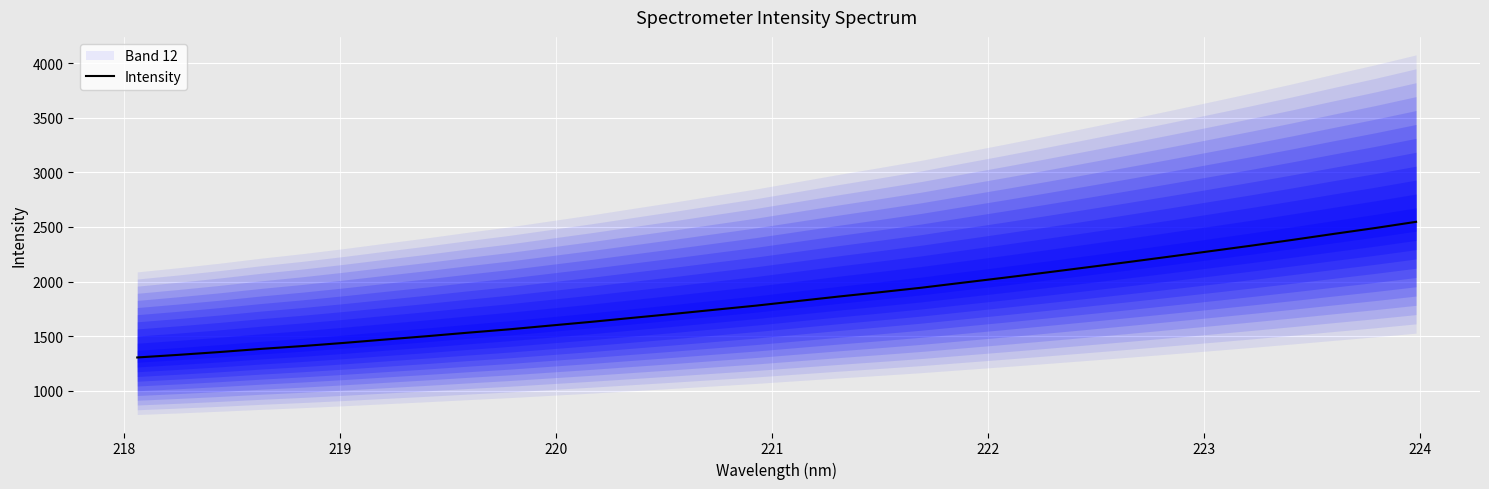

What is the minimum value shown in the chart?

1305.3